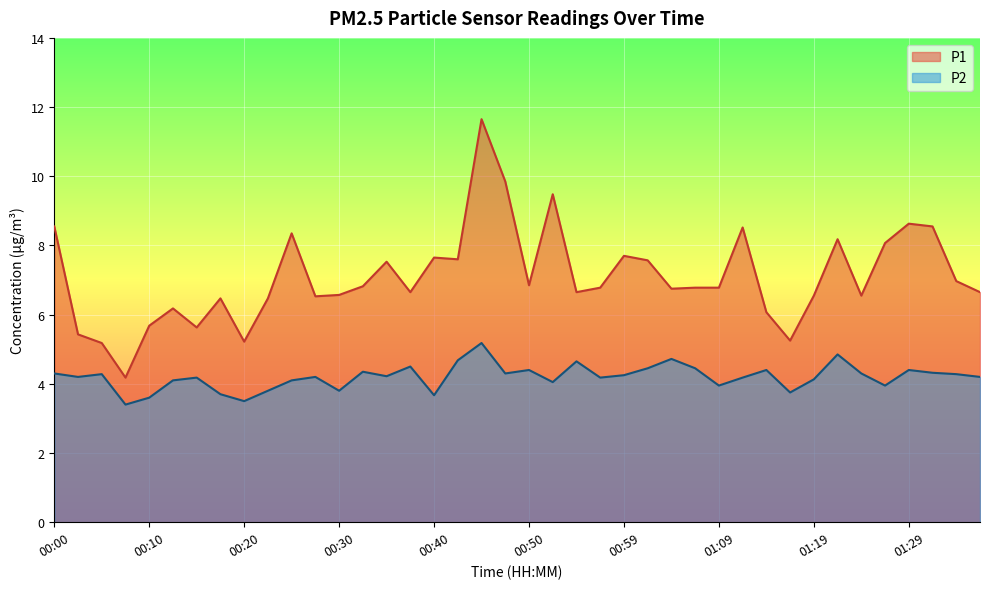

Count the number of data series in this chart.

2